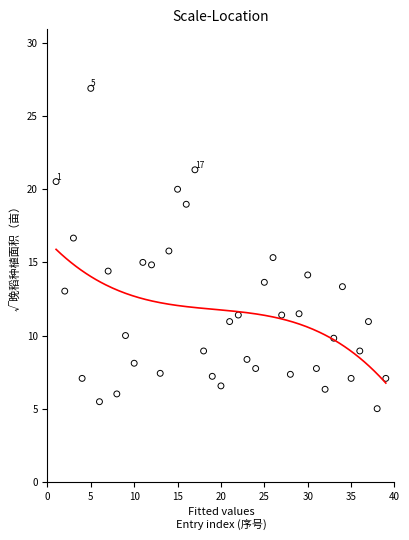

What is the range of X values (max minus min)?

38.0